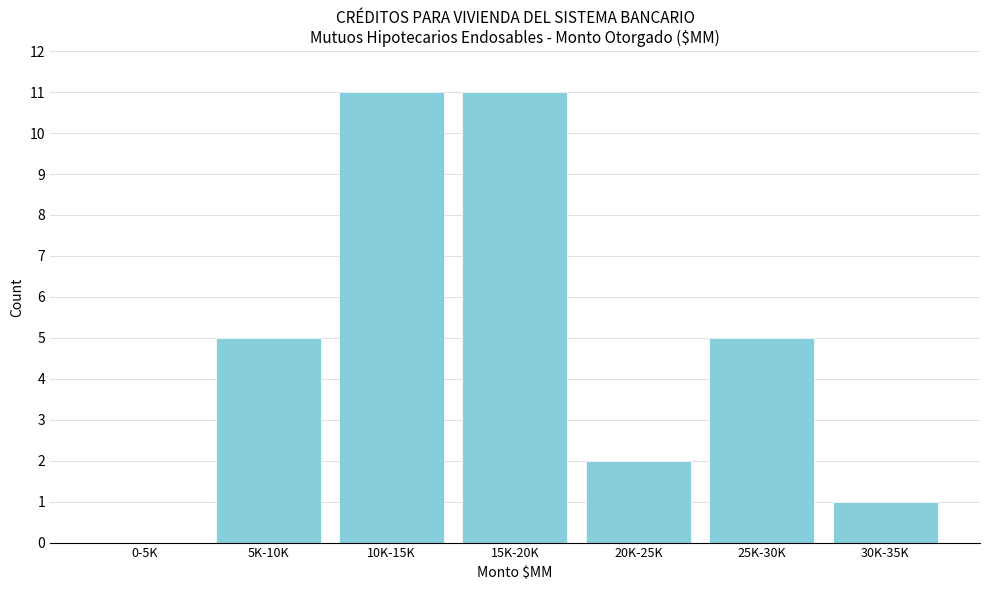

Reading right to left, list all the values displayed in this chart.

30K-35K=1	25K-30K=5	20K-25K=2	15K-20K=11	10K-15K=11	5K-10K=5	0-5K=0